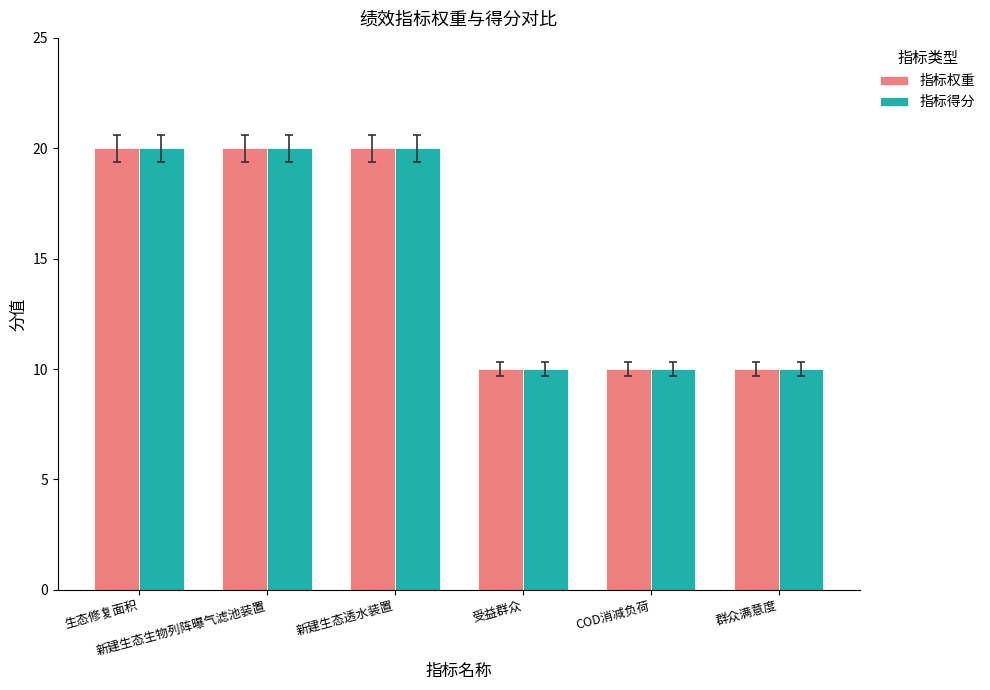

True or false: 指标权重 has a value of 29 at 新建生态生物列阵曝气滤池装置.

False